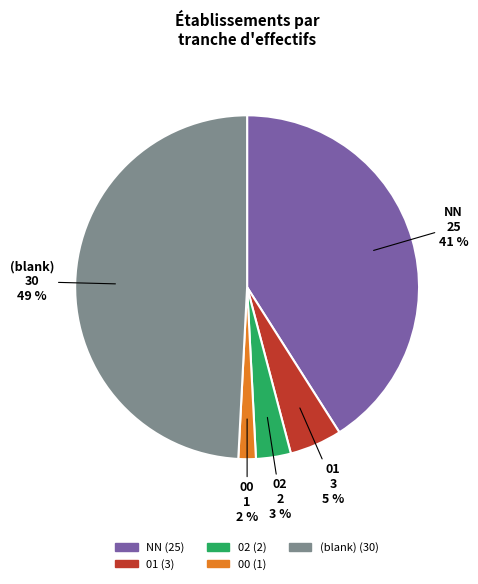

To the nearest percent, what is the average slice percentage?

20%